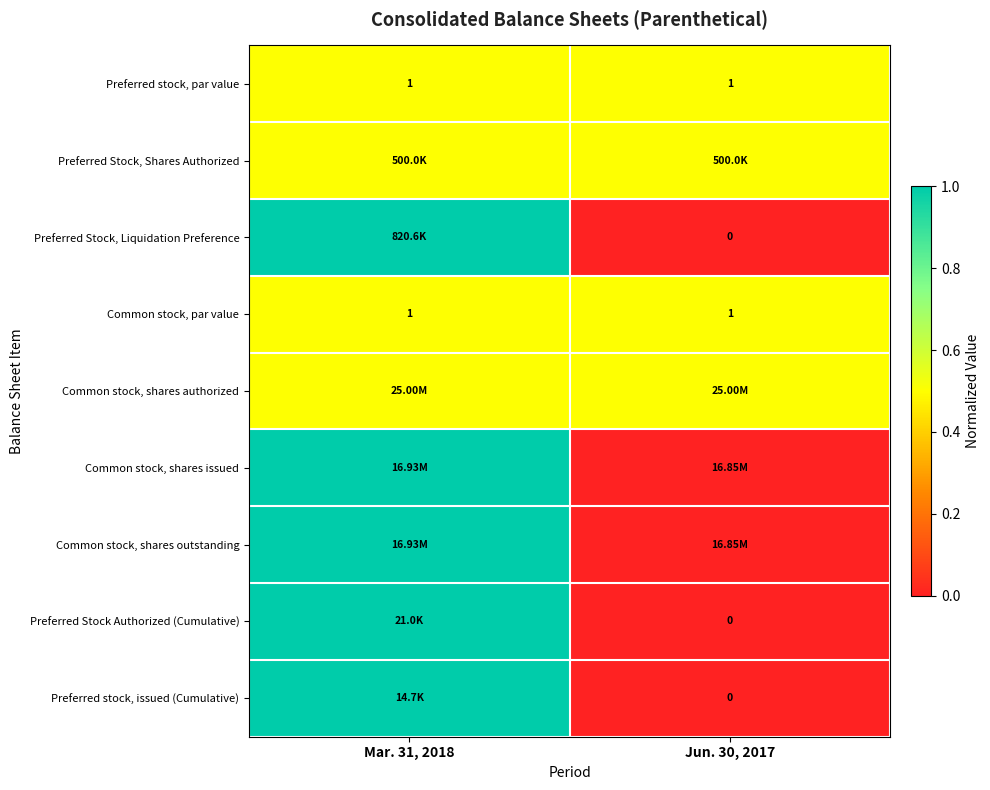

Is the value of Preferred Stock, Liquidation Preference at Jun. 30, 2017 greater than the value of Common stock, par value at Mar. 31, 2018?

No